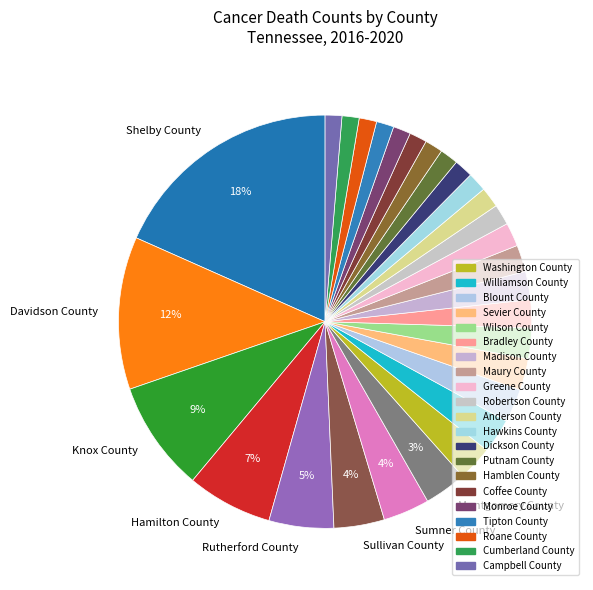

How many segments does this pie chart have?

29